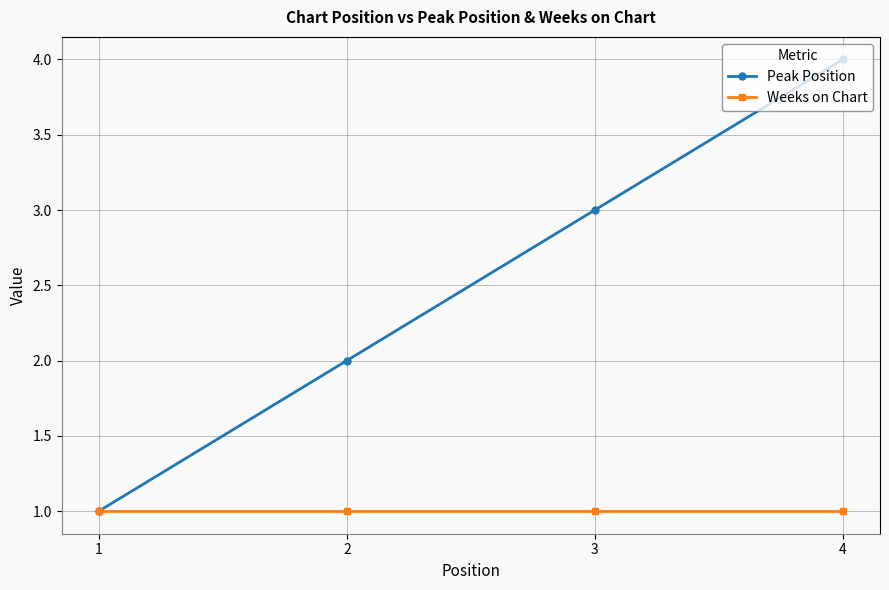

What is the maximum value shown in the chart?

4